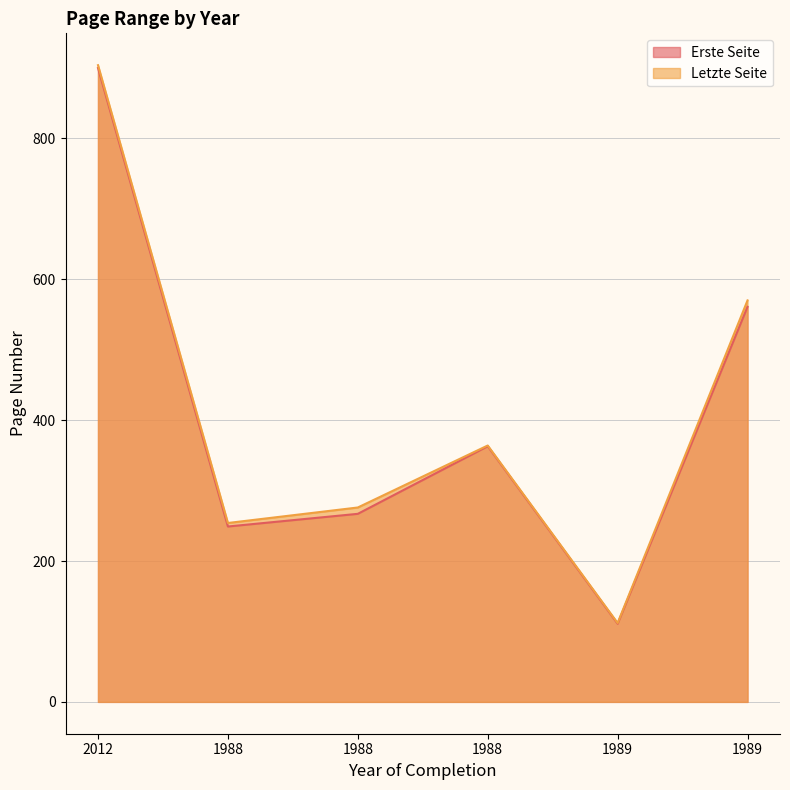

Does the chart display data point markers on the line(s)?

No